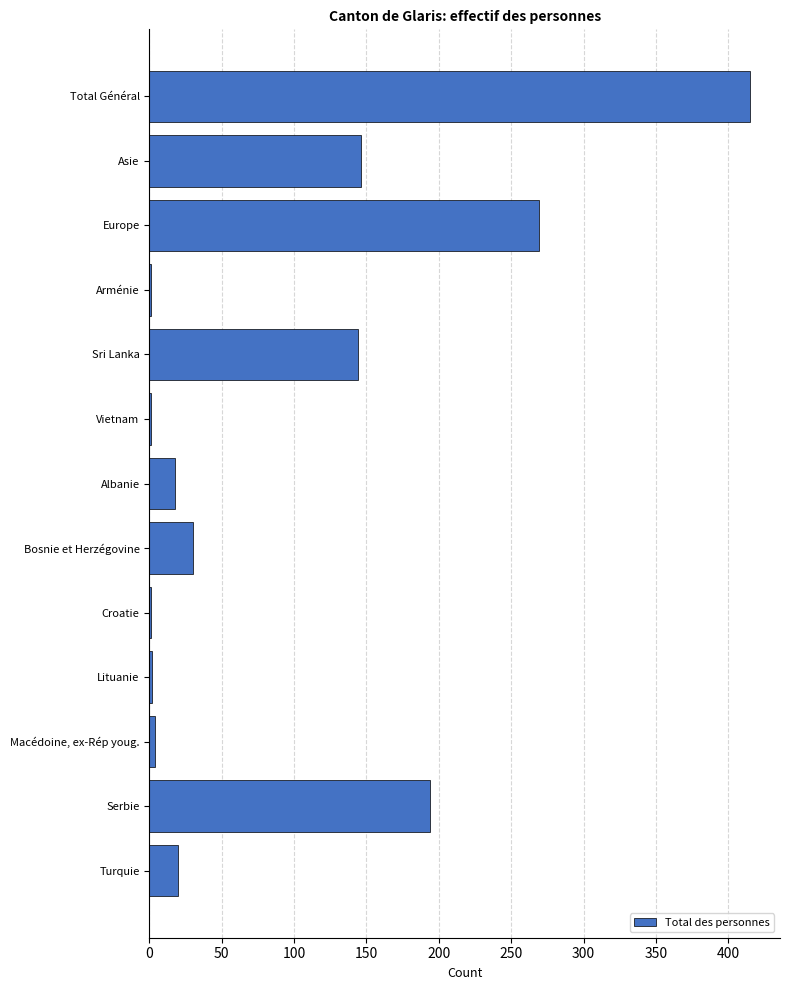

At which label is the value closest to 208?

Serbie